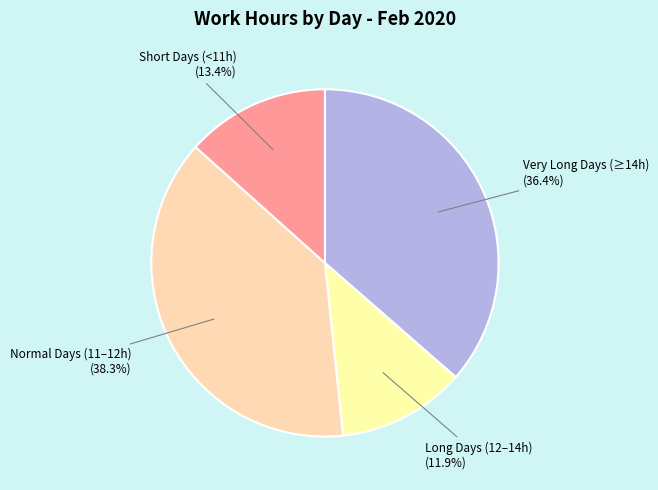

To the nearest percent, what is the difference between the largest and smallest slice percentages?

26%